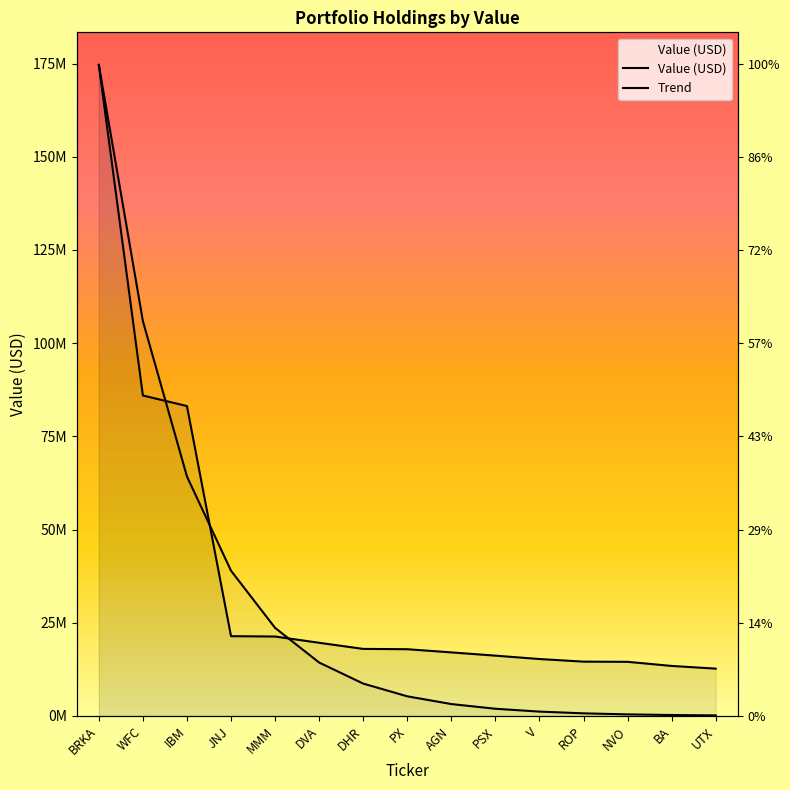

How many data points does each series have?

15